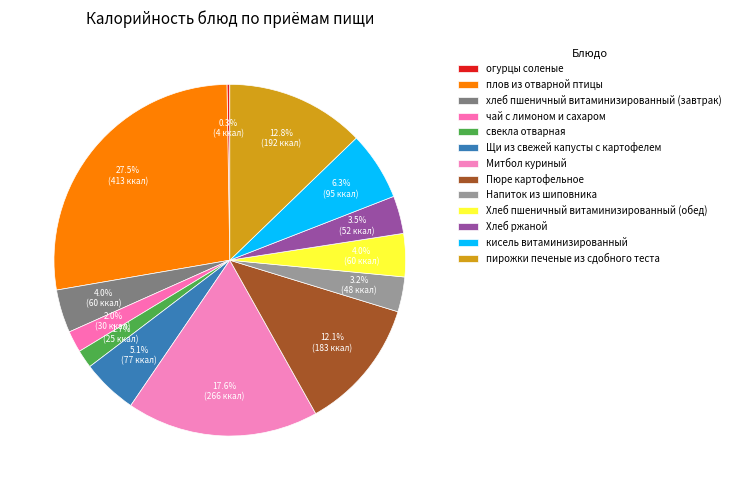

To the nearest percent, what portion does Хлеб ржаной represent?

3%